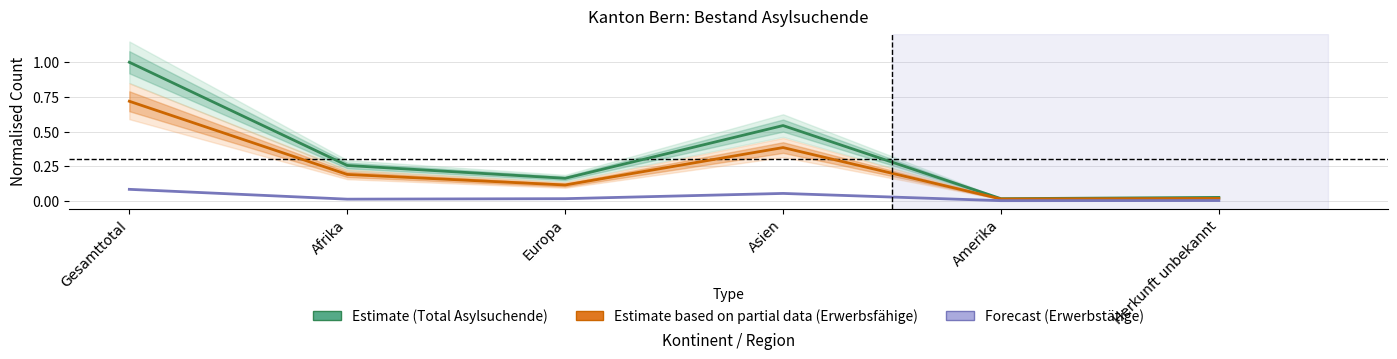

Which series changed the most between Europa and Amerika?

Estimate (Total Asylsuchende)